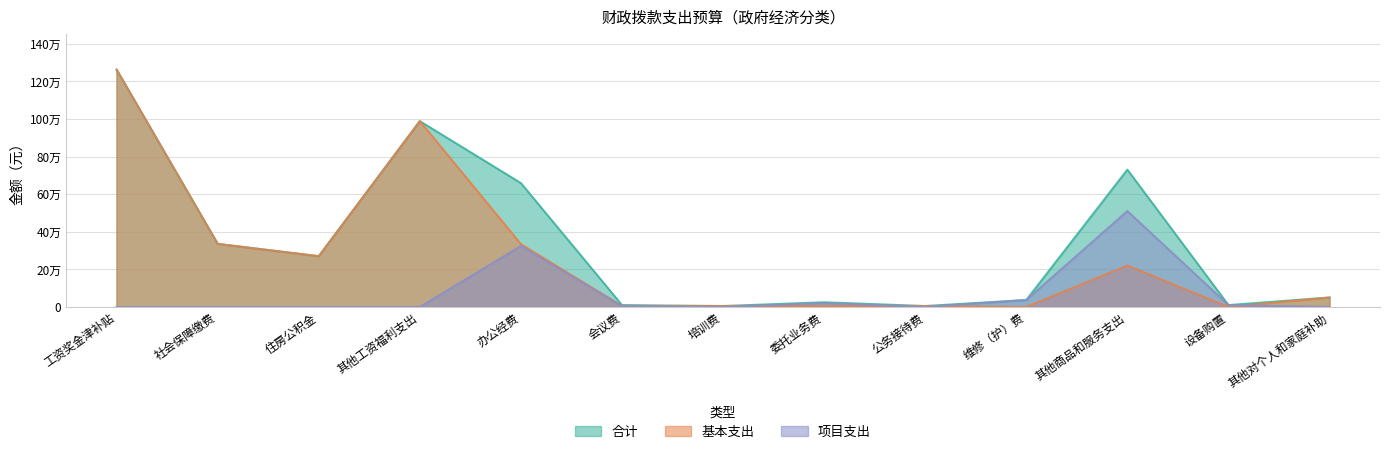

At 住房公积金, list the series in order from smallest to largest.

项目支出, 合计, 基本支出